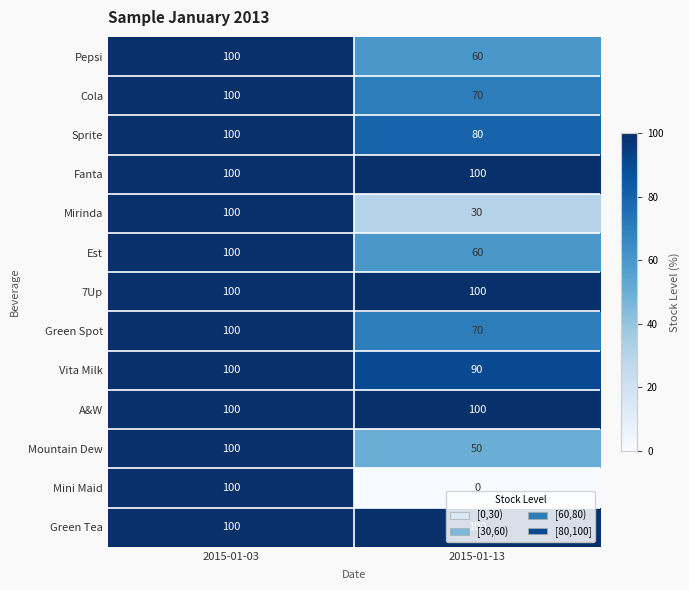

What is the sum of the Sprite values at 2015-01-13 and 2015-01-03?

180